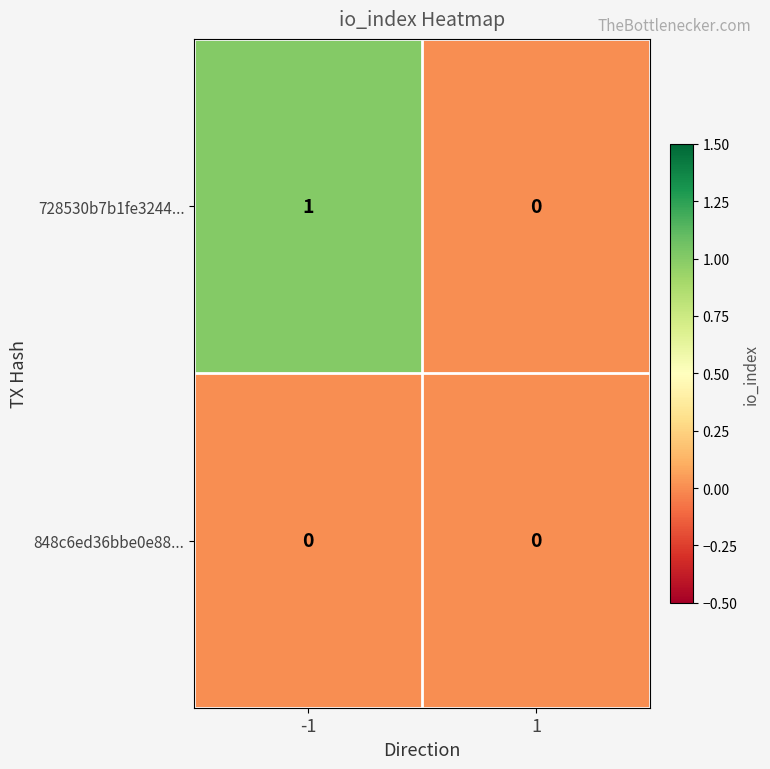

Between -1 and 1, which series saw the biggest shift?

728530b7b1fe3244...